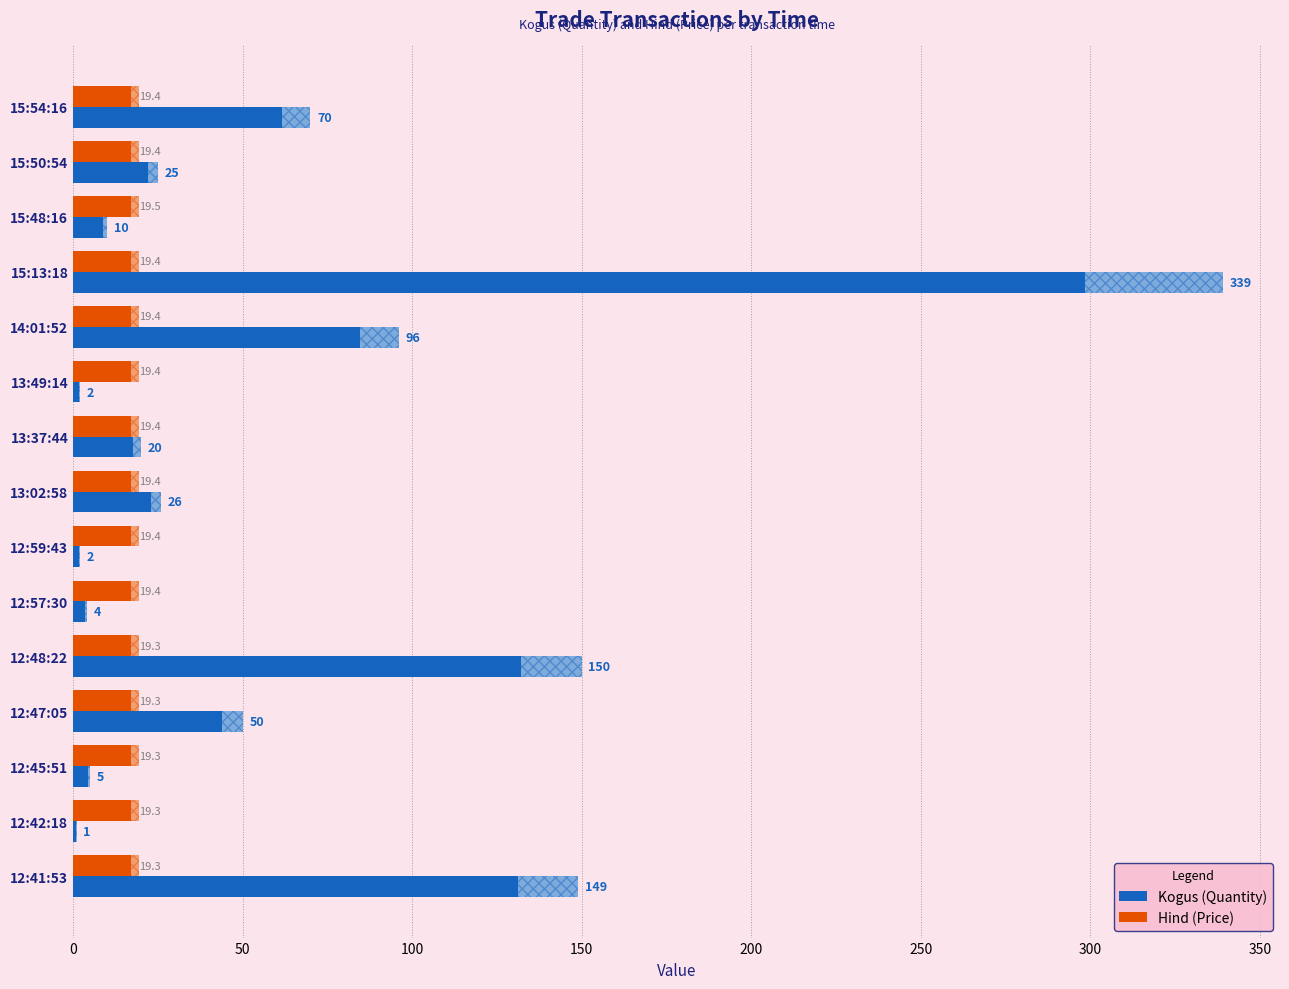

What is the sum of all Kogus (Quantity) values?

949.0